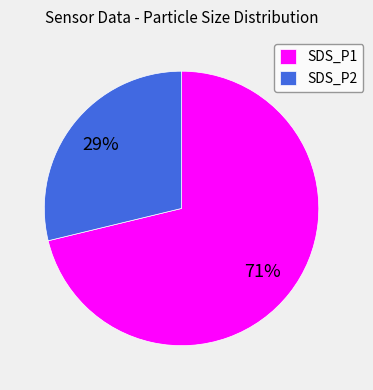

To the nearest percent, what is the difference between the largest and smallest slice percentages?

42%